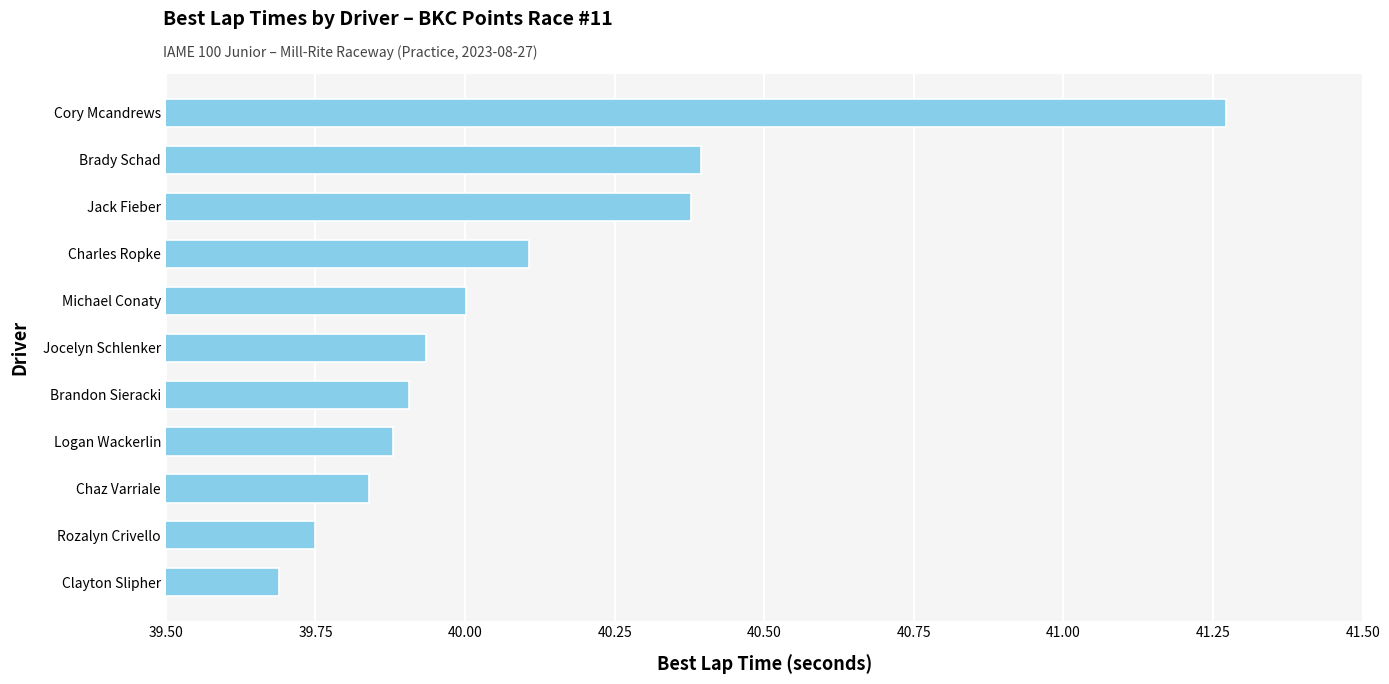

At which category does the chart reach its peak across all series?

Cory Mcandrews